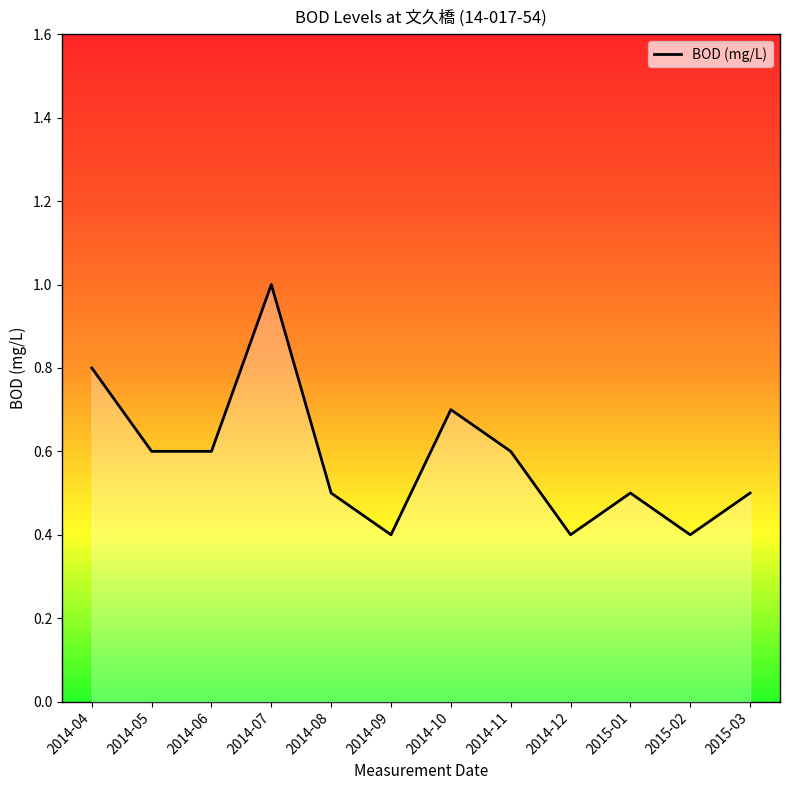

What is the maximum value shown in the chart?

1.0